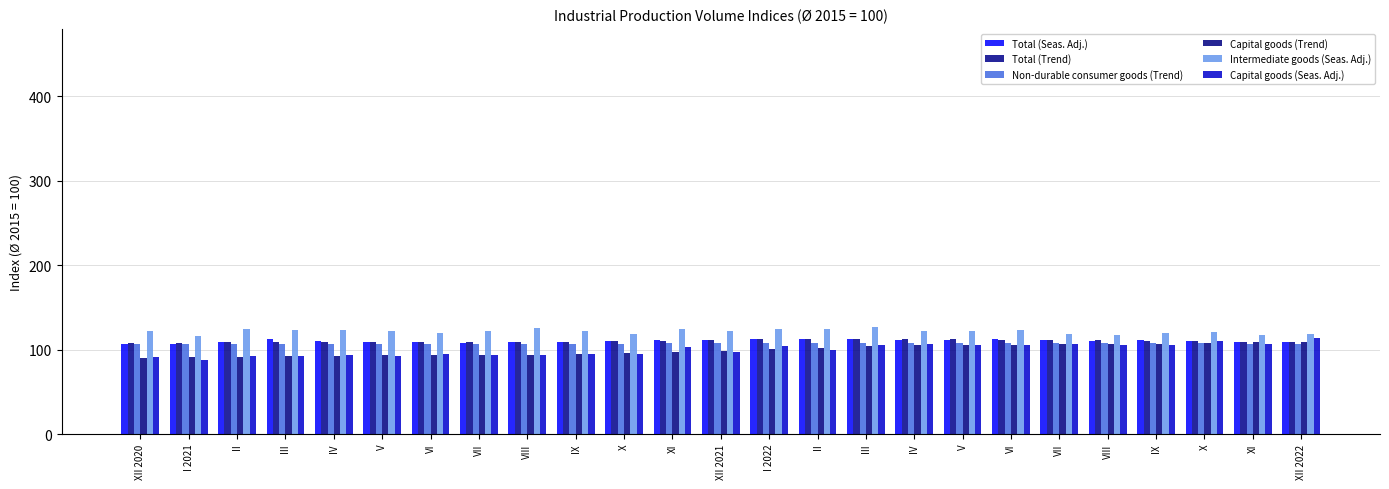

Are the bars grouped side by side (vs. stacked)?

Yes